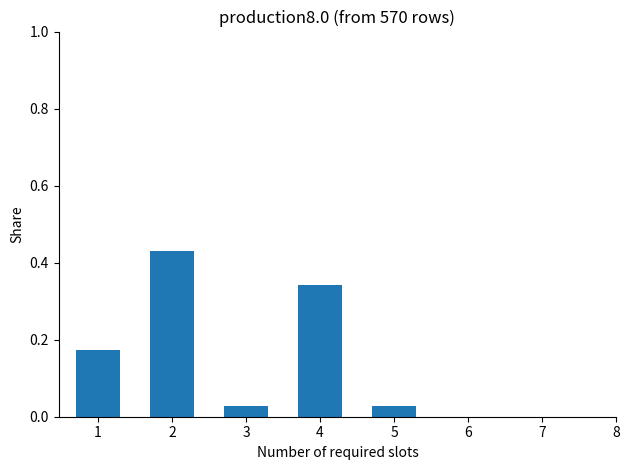

True or false: the data shows 0.2 at 4.

False